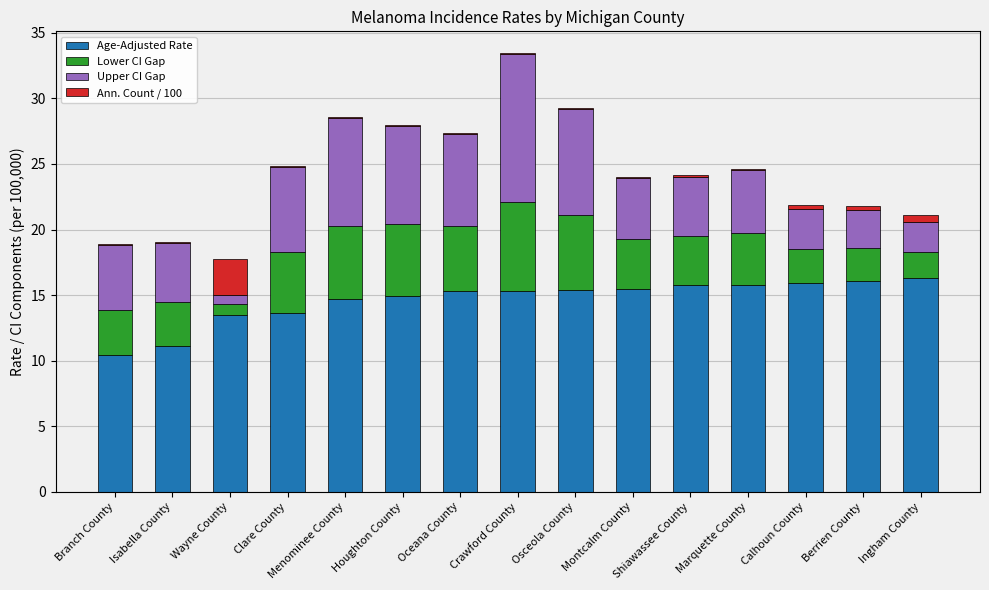

The Age-Adjusted Rate series shows 8.8 at Osceola County. True or false?

False